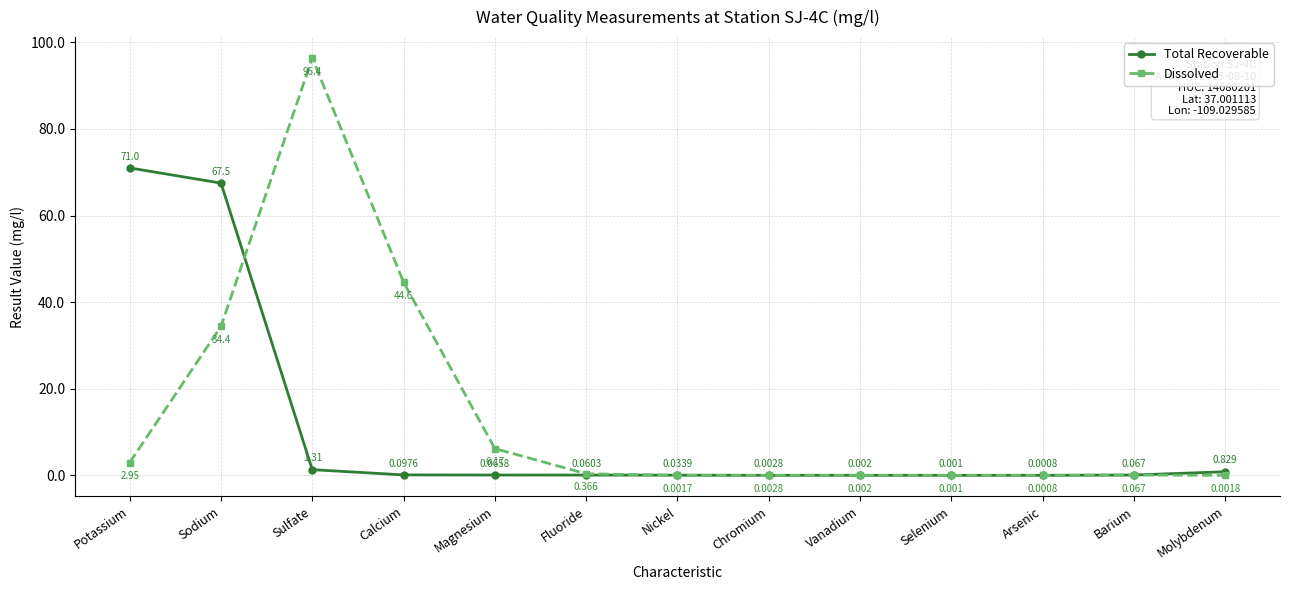

At which category is the sum across all series the highest?

Sodium